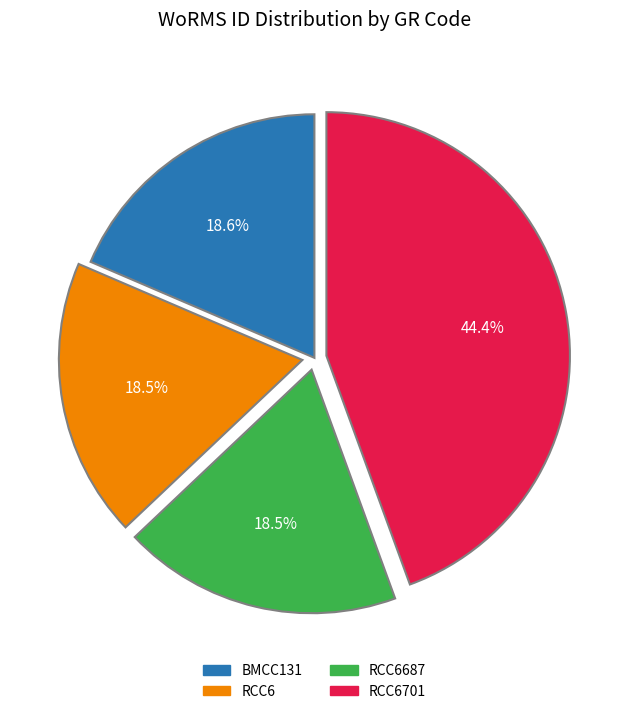

Is there any slice that represents more than half of the pie?

No